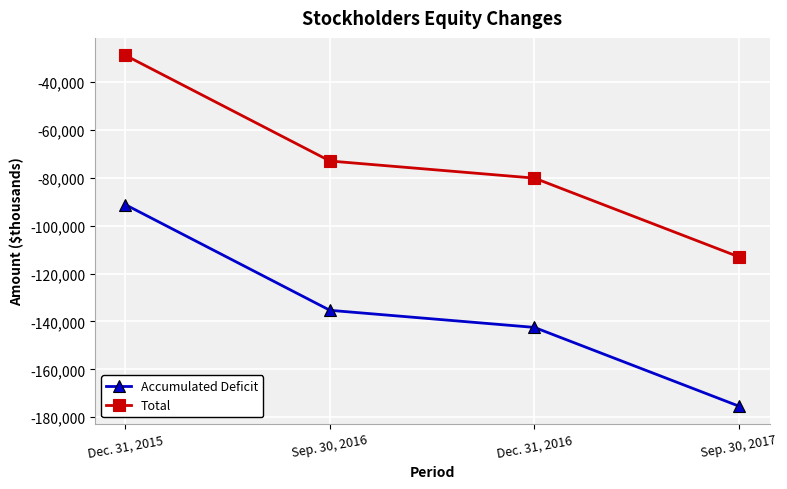

What is the value of the Accumulated Deficit point at the 1st from the left?

-91274